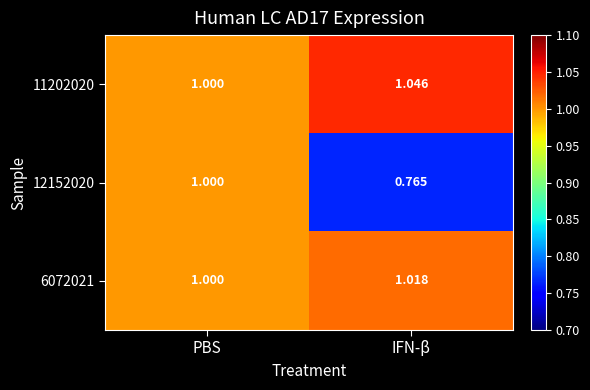

List the labels in order of 6072021 value, smallest first.

PBS, IFN-β